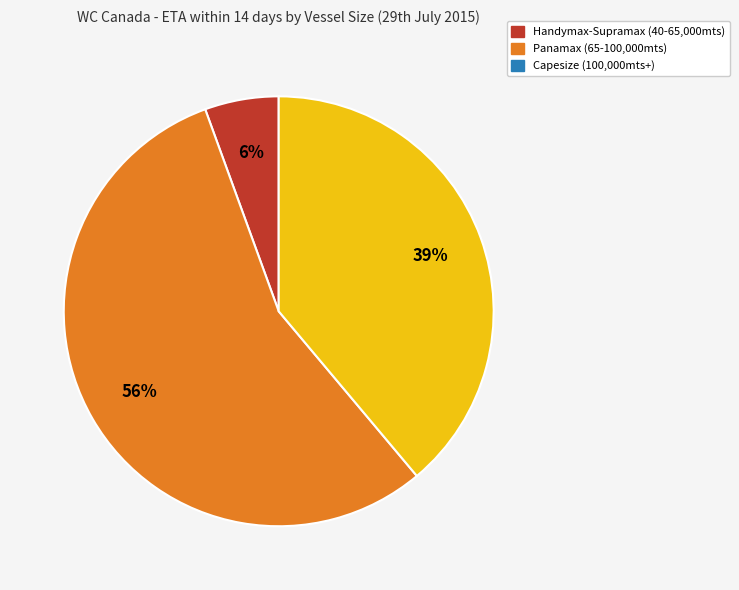

Is there any slice that represents more than half of the pie?

Yes